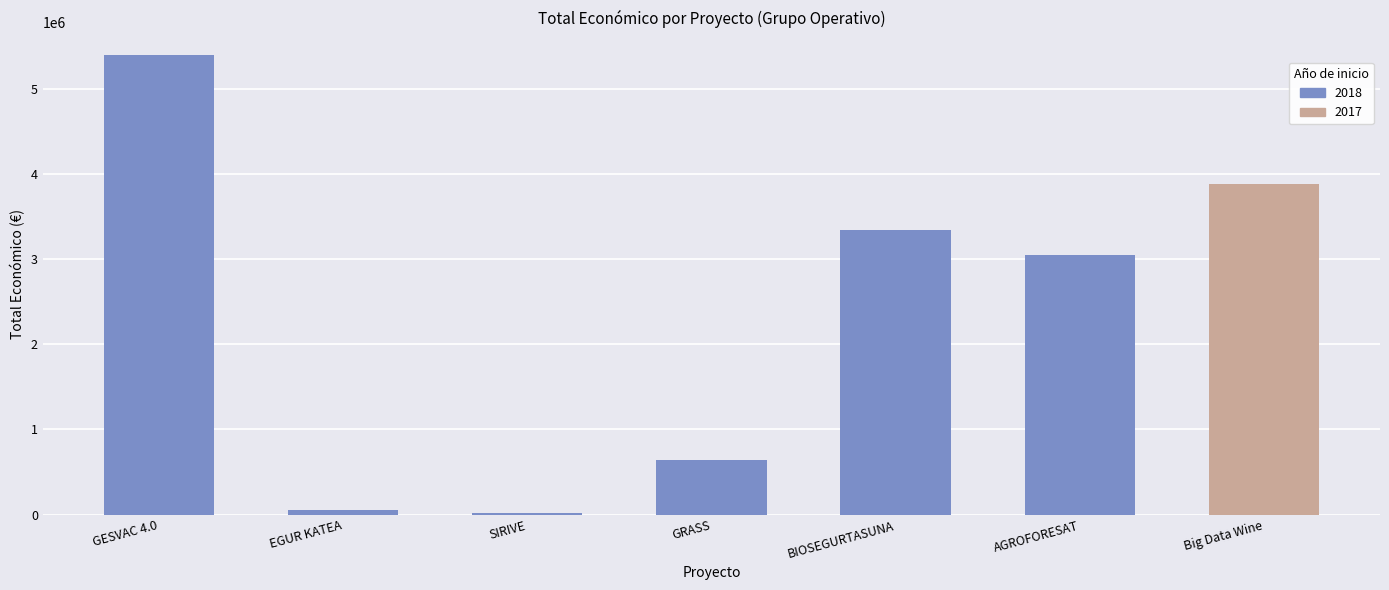

At which label is the value closest to 2707307?

AGROFORESAT